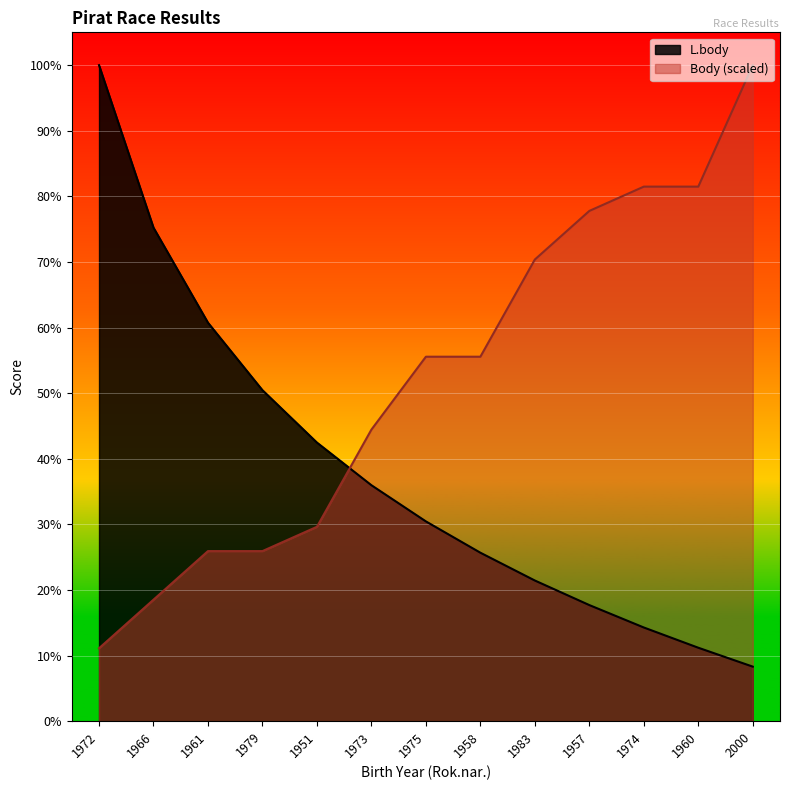

How many lines are shown in the chart?

2